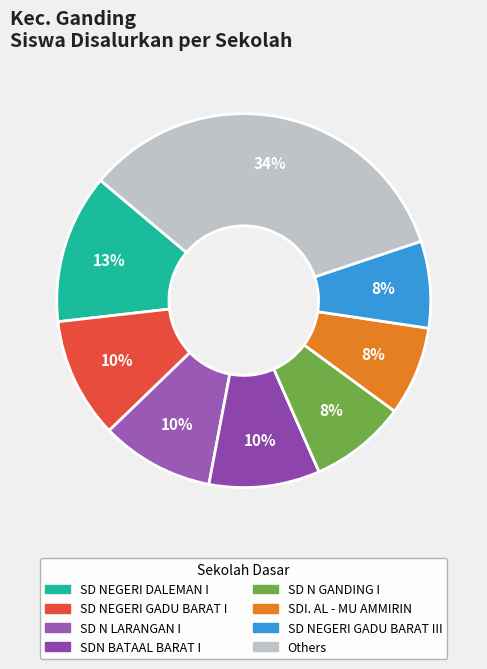

How many segments does this pie chart have?

8